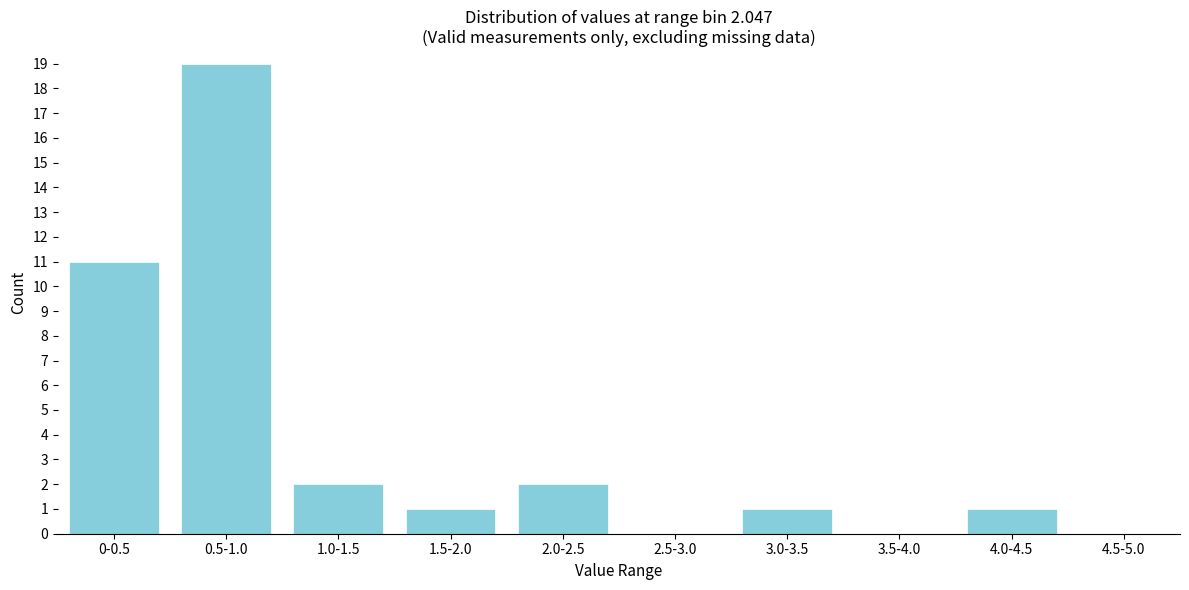

Reading left to right, transcribe all the data shown in this chart.

0-0.5=11	0.5-1.0=19	1.0-1.5=2	1.5-2.0=1	2.0-2.5=2	2.5-3.0=0	3.0-3.5=1	3.5-4.0=0	4.0-4.5=1	4.5-5.0=0